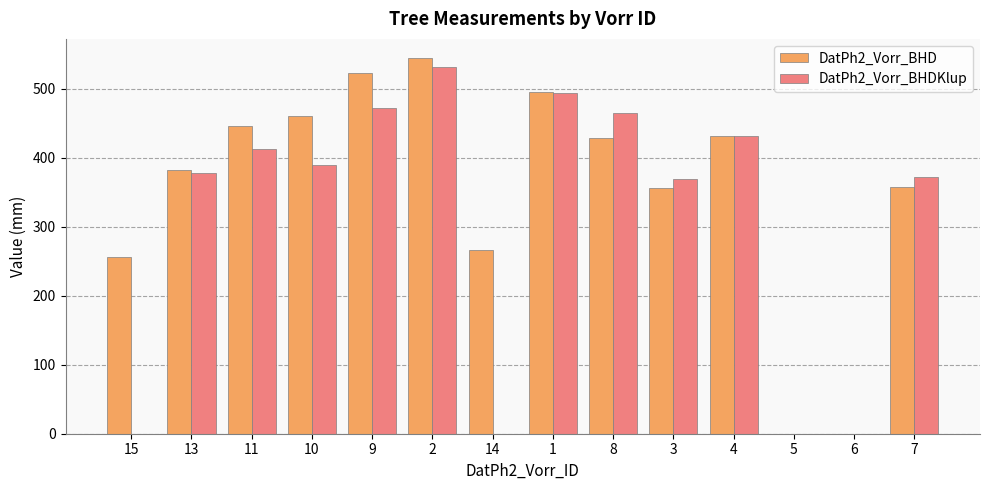

Which series has the largest range (max minus min)?

DatPh2_Vorr_BHD